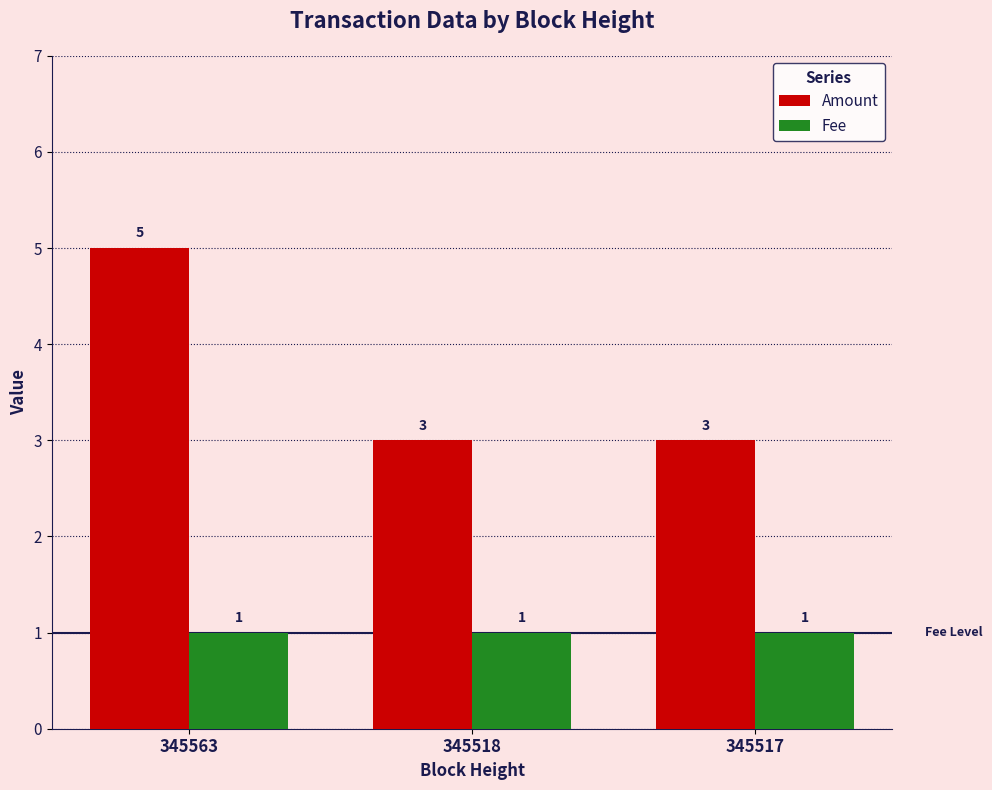

True or false: Amount has a value of 5 at 345563.

True